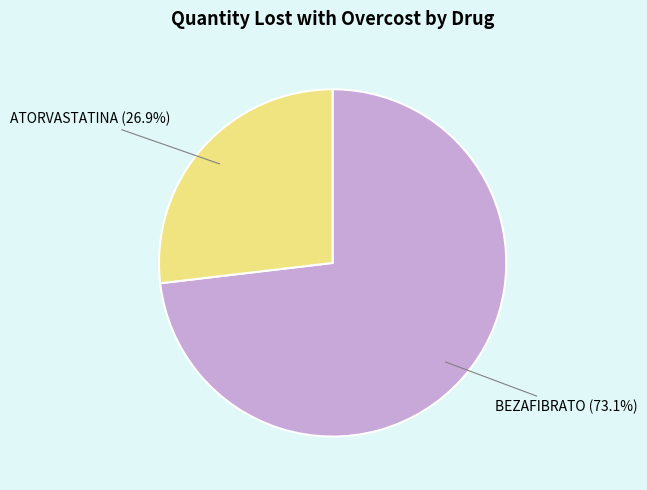

To the nearest percent, what percentage of the pie is ATORVASTATINA?

27%